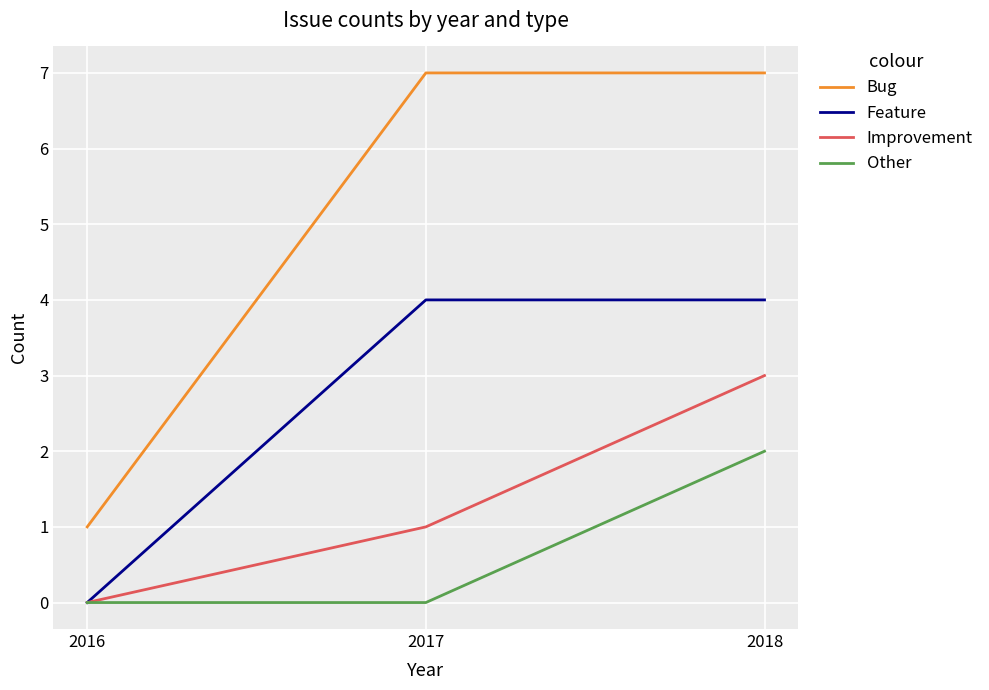

Which series has the widest spread of values?

Bug